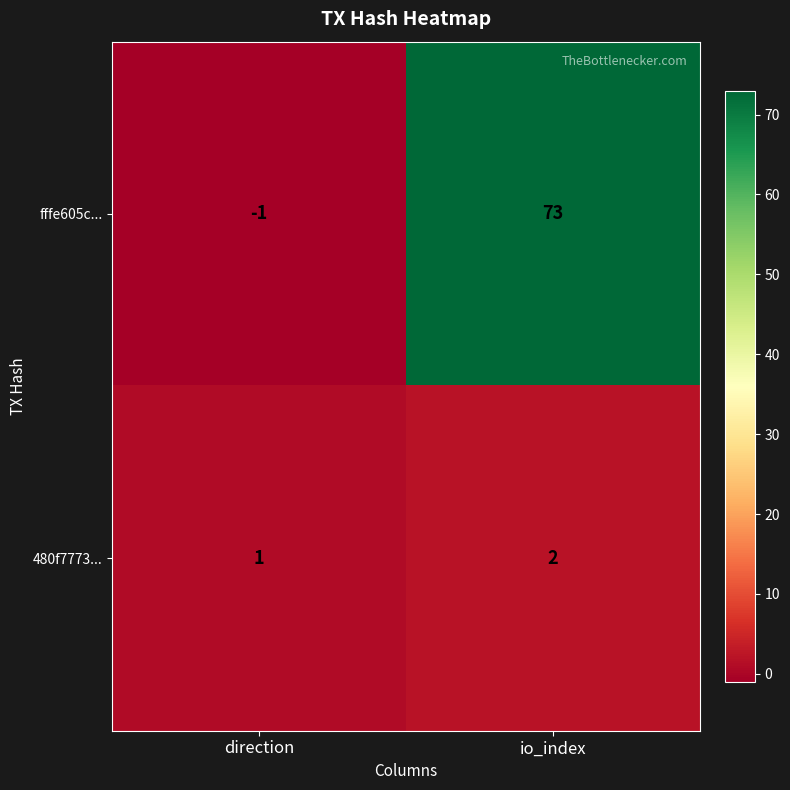

Which series changed the most between direction and io_index?

fffe605c...